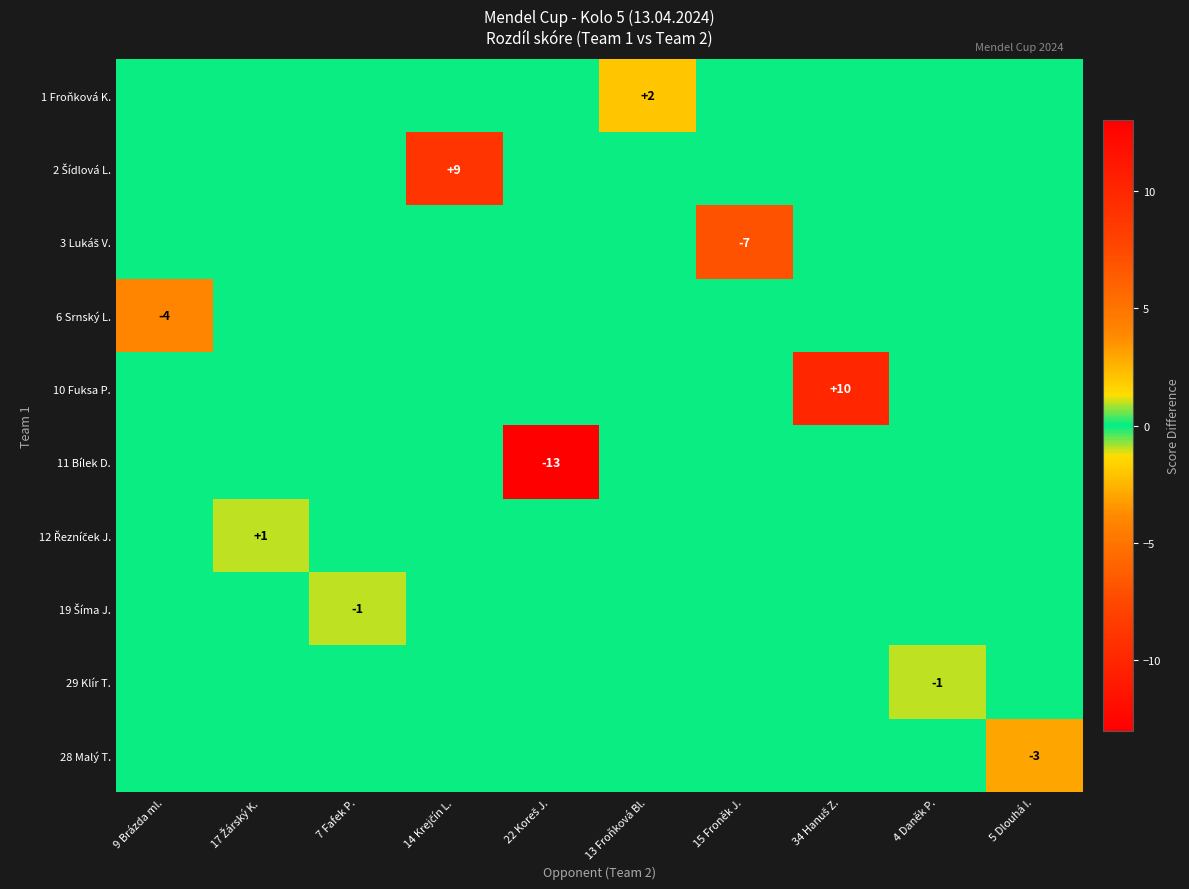

At 9 Brázda ml., list the series in order from smallest to largest.

6 Srnský L., 1 Froňková K., 2 Šídlová L., 3 Lukáš V., 10 Fuksa P., 11 Bílek D., 12 Řezníček J., 19 Šíma J., 29 Klír T., 28 Malý T.